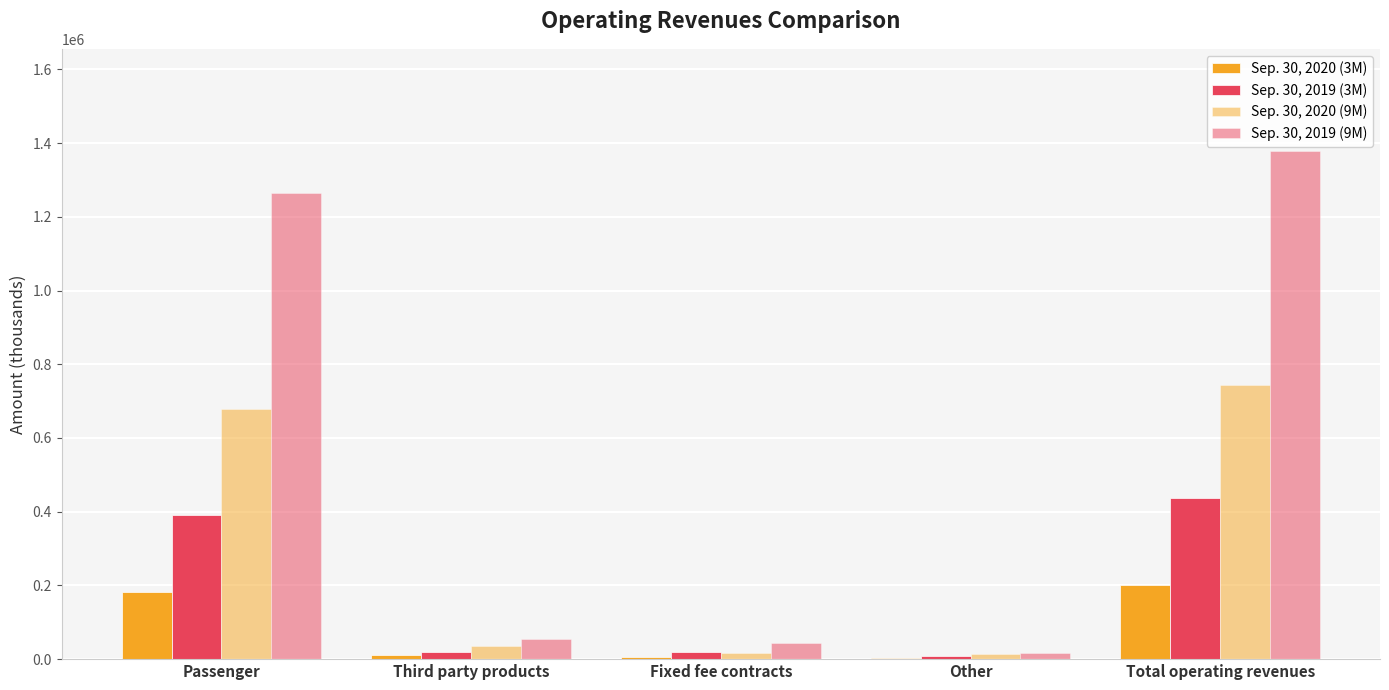

Is it true that Sep. 30, 2019 (9M) equals 29266 at Fixed fee contracts?

False